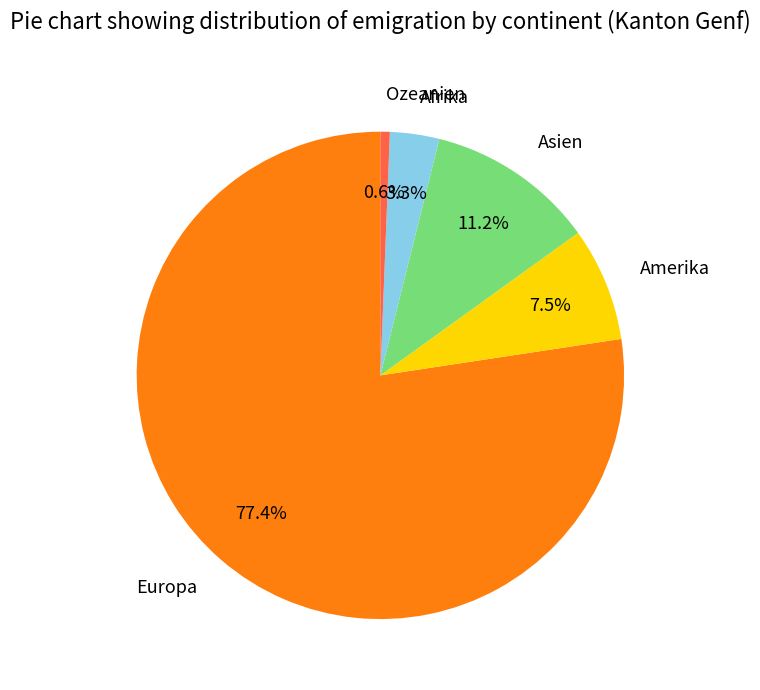

The Amerika slice represents 15% of the pie. True or false?

False